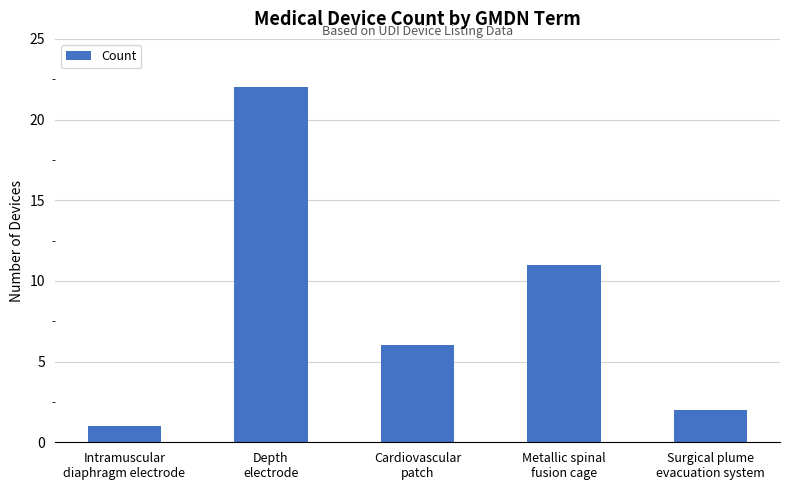

What is the sum of all values?

42